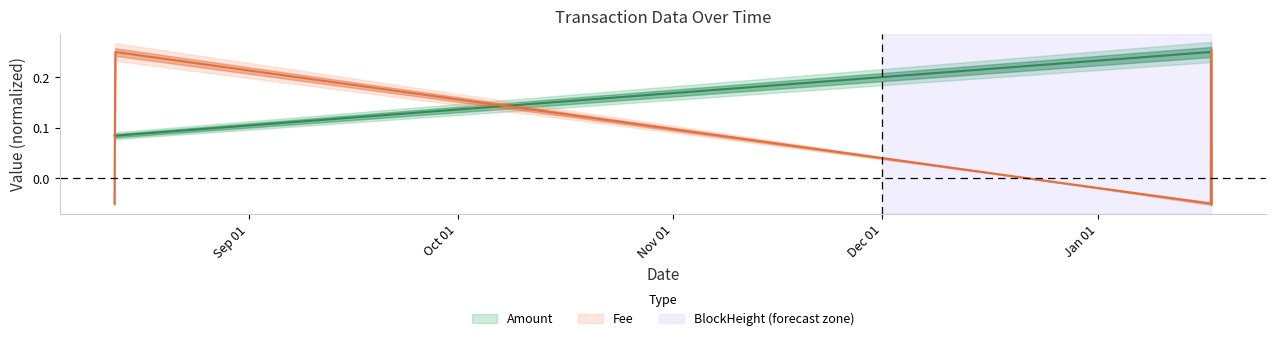

How many data points in Amount are above 0?

4